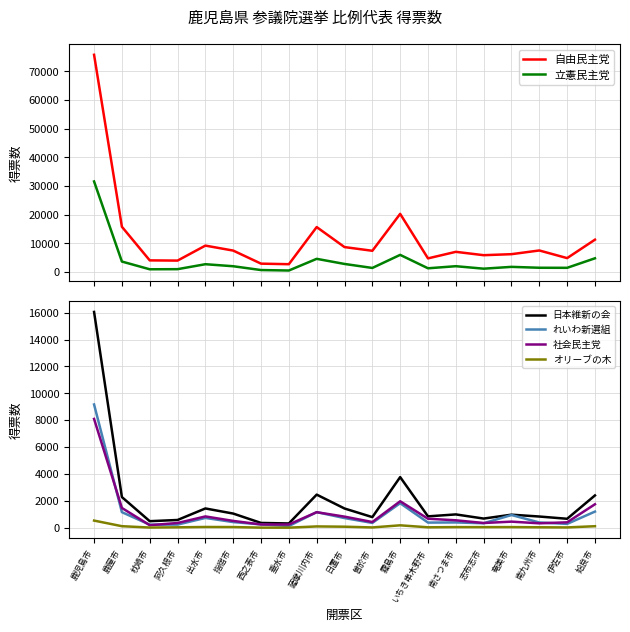

What is the label of the 5th point from the right?

志布志市